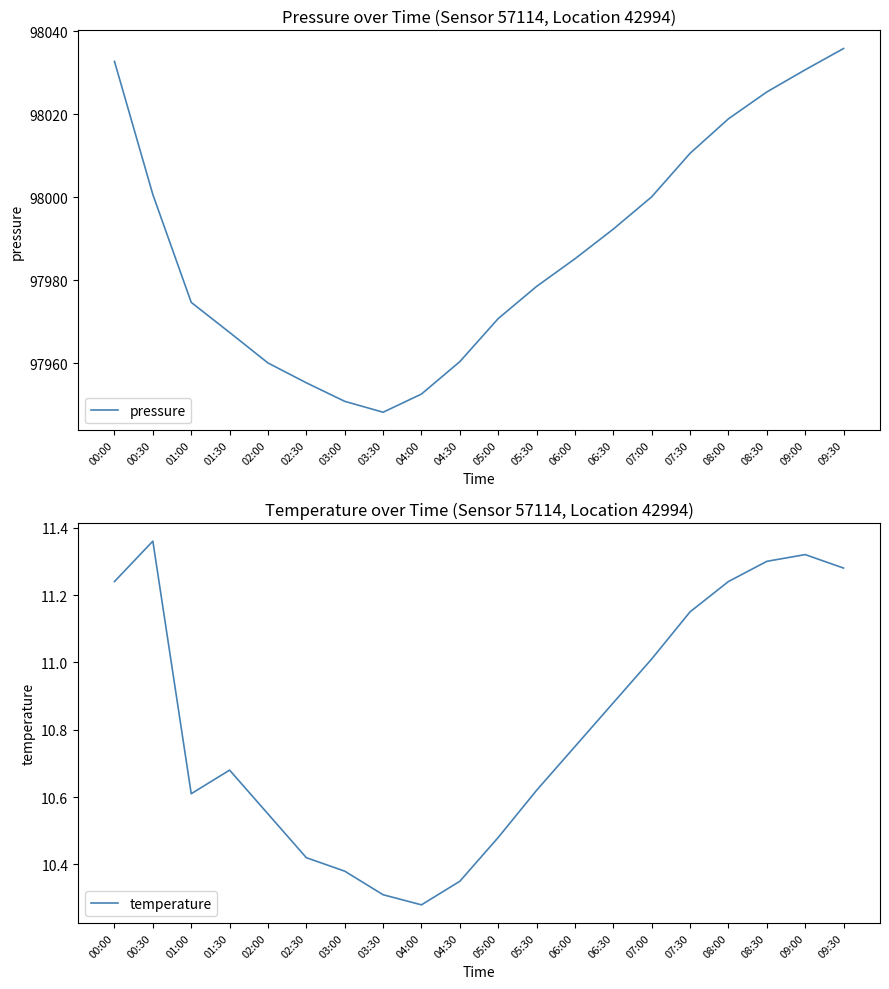

What is the difference between the highest and lowest values at 07:00?

97989.1